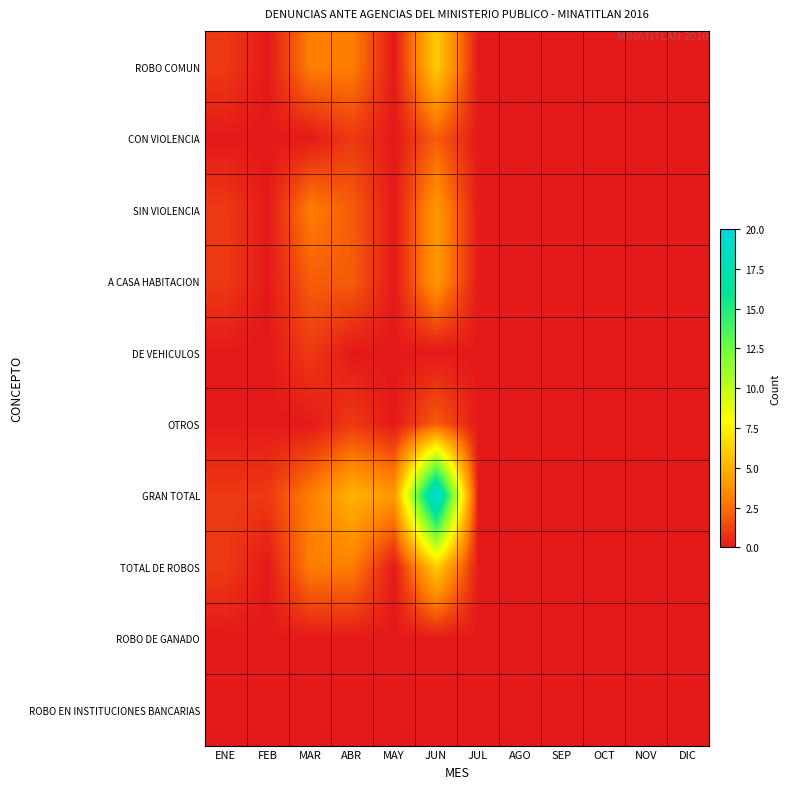

Reading left to right, extract all data points from this chart.

ROBO COMUN: ENE=1	FEB=0	MAR=3	ABR=3	MAY=0	JUN=6	JUL=0	AGO=0	SEP=0	OCT=0	NOV=0	DIC=0
CON VIOLENCIA: ENE=0	FEB=0	MAR=0	ABR=1	MAY=0	JUN=2	JUL=0	AGO=0	SEP=0	OCT=0	NOV=0	DIC=0
SIN VIOLENCIA: ENE=1	FEB=0	MAR=3	ABR=2	MAY=0	JUN=4	JUL=0	AGO=0	SEP=0	OCT=0	NOV=0	DIC=0
A CASA HABITACION: ENE=1	FEB=0	MAR=2	ABR=2	MAY=0	JUN=4	JUL=0	AGO=0	SEP=0	OCT=0	NOV=0	DIC=0
DE VEHICULOS: ENE=0	FEB=0	MAR=1	ABR=0	MAY=0	JUN=0	JUL=0	AGO=0	SEP=0	OCT=0	NOV=0	DIC=0
OTROS: ENE=0	FEB=0	MAR=0	ABR=1	MAY=0	JUN=2	JUL=0	AGO=0	SEP=0	OCT=0	NOV=0	DIC=0
GRAN TOTAL: ENE=1	FEB=1	MAR=3	ABR=5	MAY=4	JUN=20	JUL=0	AGO=0	SEP=0	OCT=0	NOV=0	DIC=0
TOTAL DE ROBOS: ENE=1	FEB=0	MAR=3	ABR=3	MAY=0	JUN=6	JUL=0	AGO=0	SEP=0	OCT=0	NOV=0	DIC=0
ROBO DE GANADO: ENE=0	FEB=0	MAR=0	ABR=0	MAY=0	JUN=0	JUL=0	AGO=0	SEP=0	OCT=0	NOV=0	DIC=0
ROBO EN INSTITUCIONES BANCARIAS: ENE=0	FEB=0	MAR=0	ABR=0	MAY=0	JUN=0	JUL=0	AGO=0	SEP=0	OCT=0	NOV=0	DIC=0